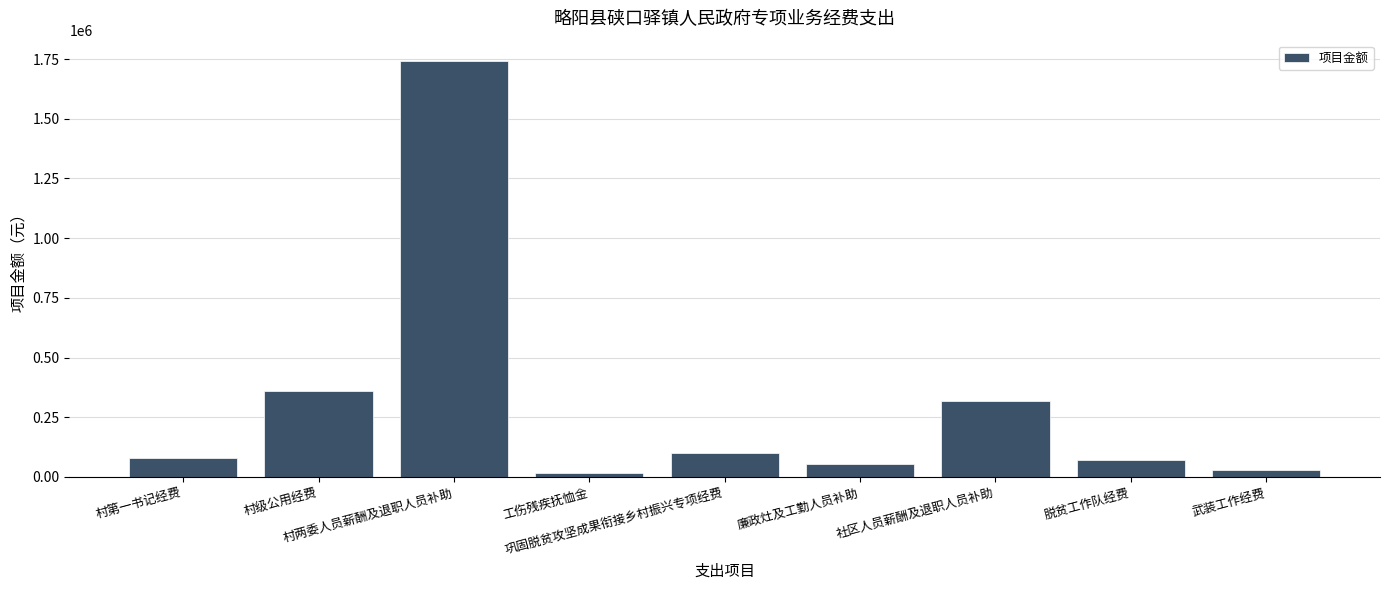

How many bars are there in total?

9